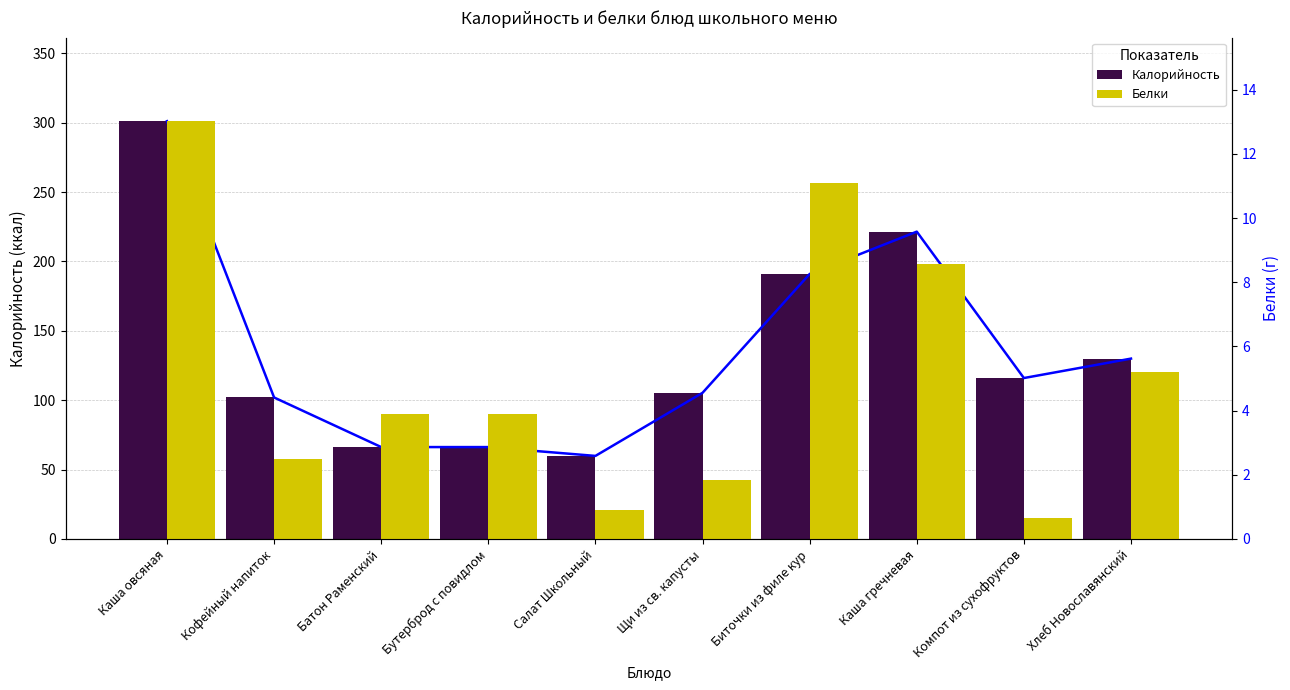

Count the number of data series in this chart.

2